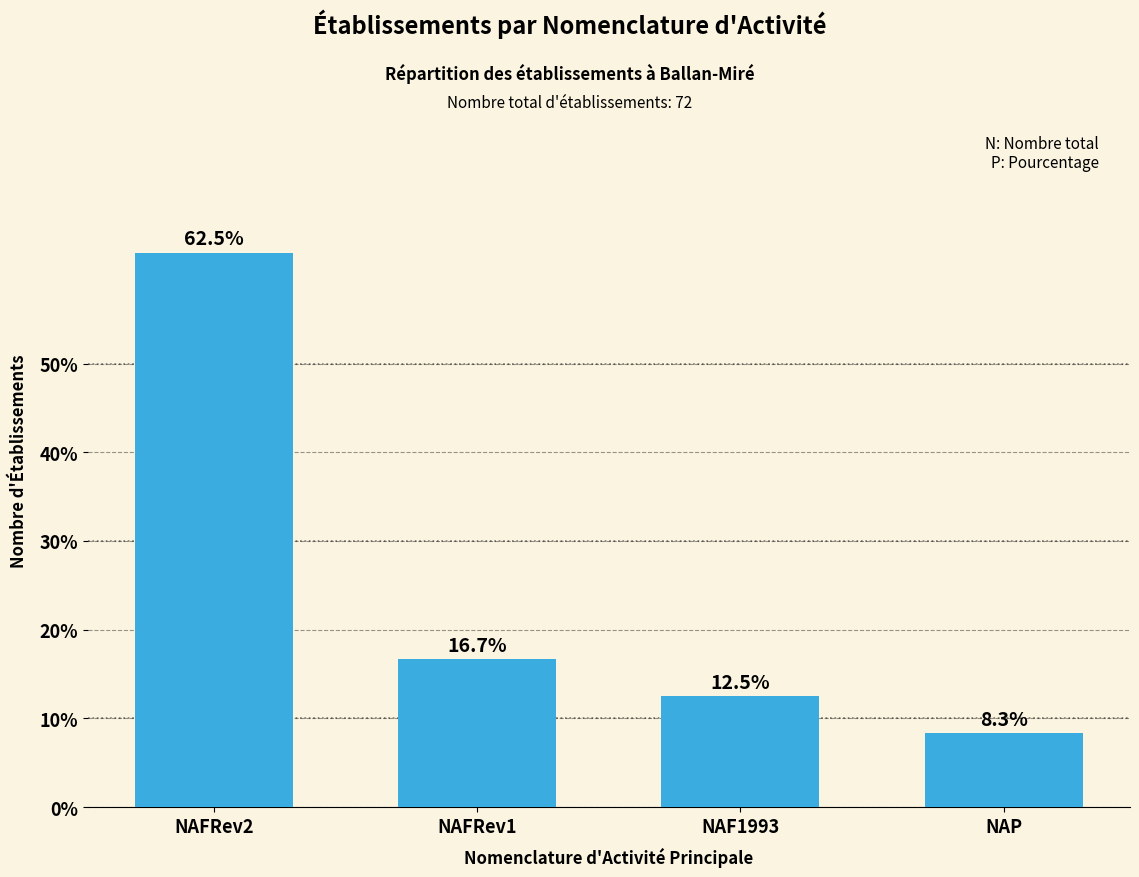

What is the change in value from NAFRev2 to NAFRev1?

-45.8